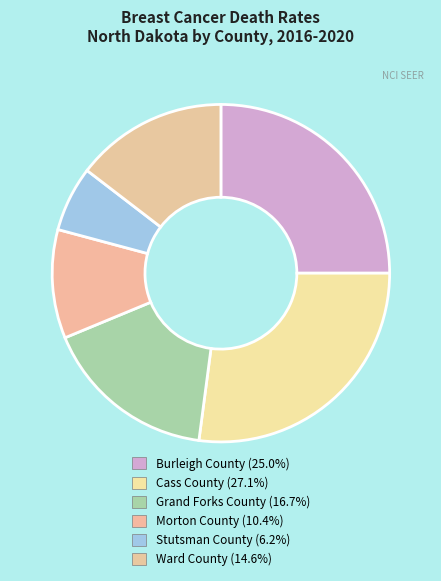

The Cass County slice represents 27% of the pie. True or false?

True